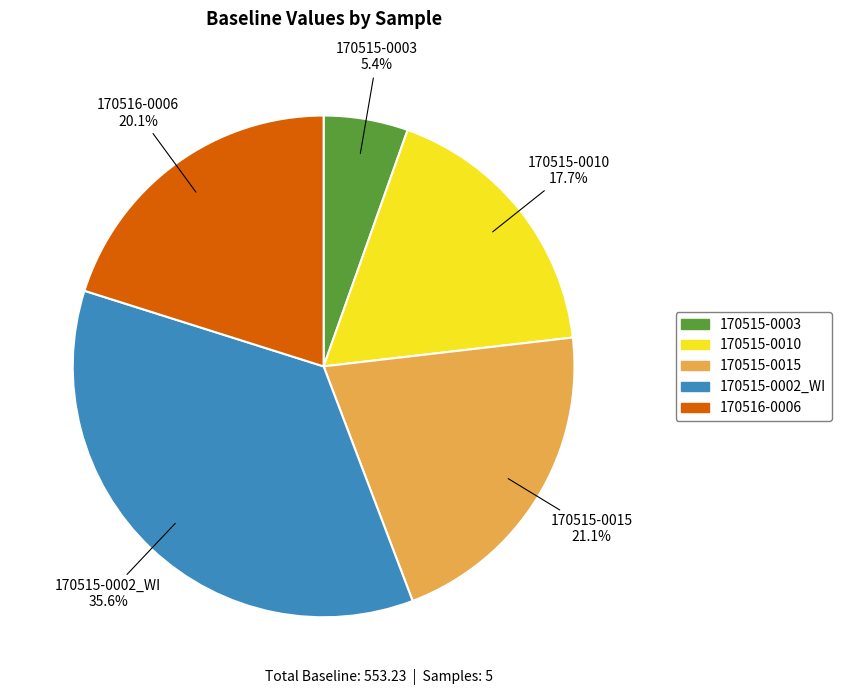

What percentage is the 170515-0010 slice, to the nearest percent?

18%